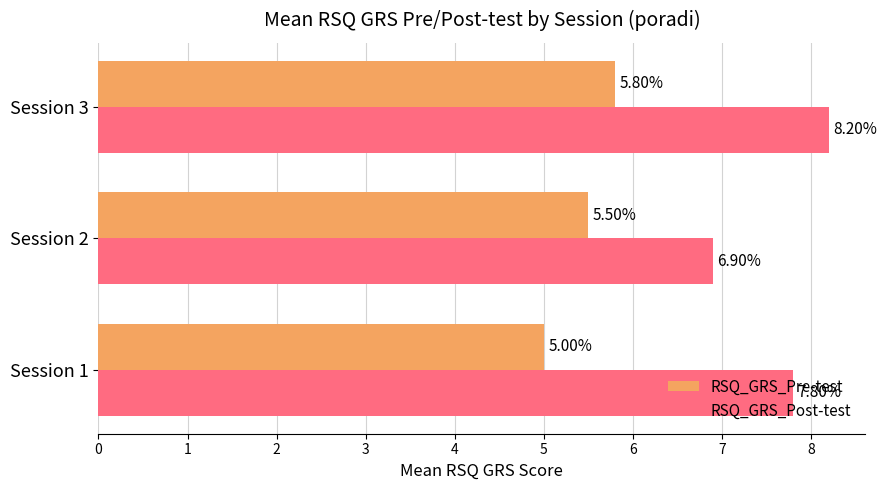

List the series in order of their peak value, lowest first.

RSQ_GRS_Pre-test, RSQ_GRS_Post-test